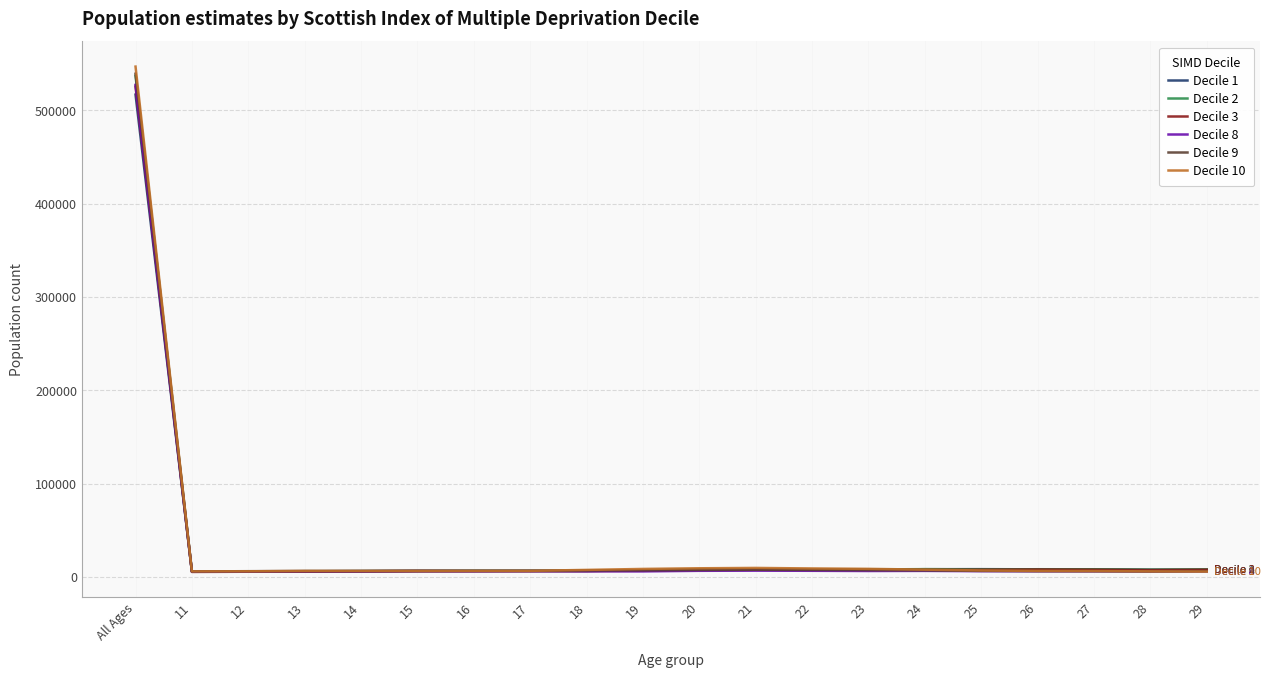

At which category is the sum across all series the highest?

All Ages